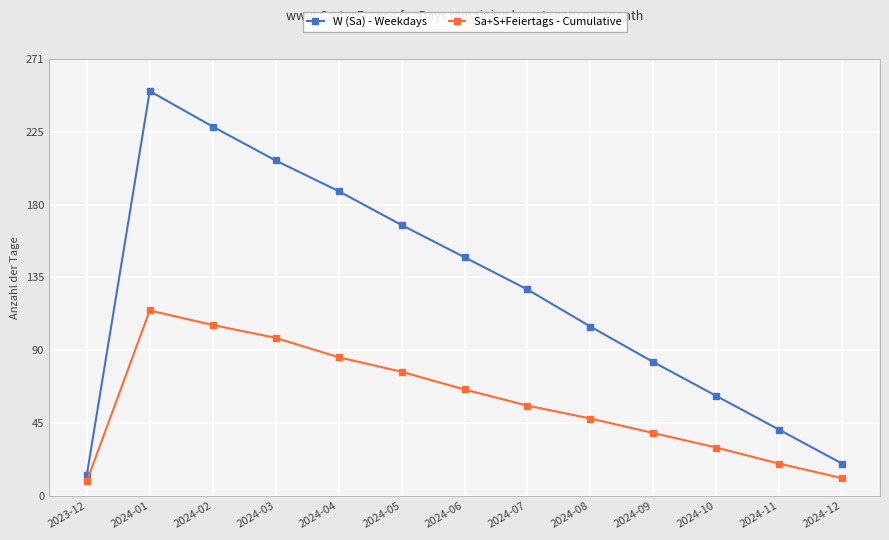

True or false: Sa+S+Feiertags - Cumulative has a value of 142 at 2024-04.

False